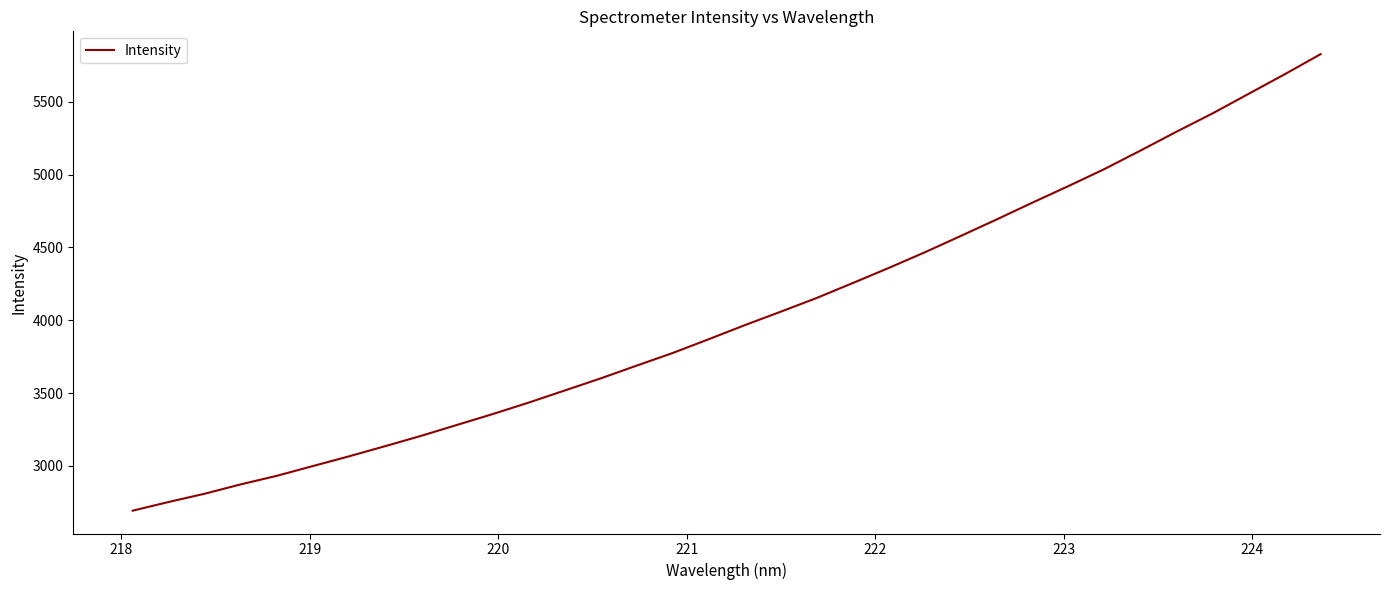

Reading left to right, what are all the values shown in this chart?

2692.7	2752.6	2809.2	2873.4	2932.1	2999.0	3065.6	3135.2	3206.3	3281.5	3356.7	3435.7	3518.6	3602.1	3689.6	3776.5	3871.0	3967.4	4059.9	4154.3	4256.7	4360.4	4467.6	4579.9	4693.6	4809.6	4923.3	5040.2	5166.9	5296.2	5421.6	5555.6	5689.5	5827.7